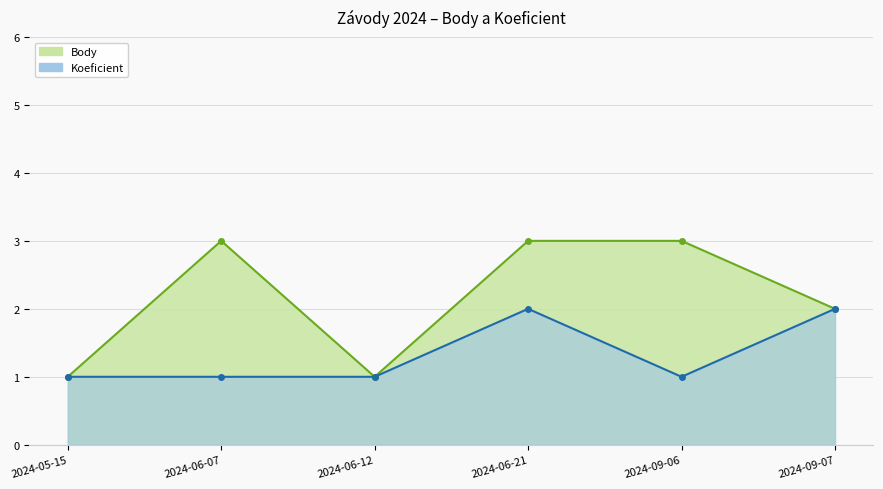

Where is the first local maximum for Body?

2024-06-07